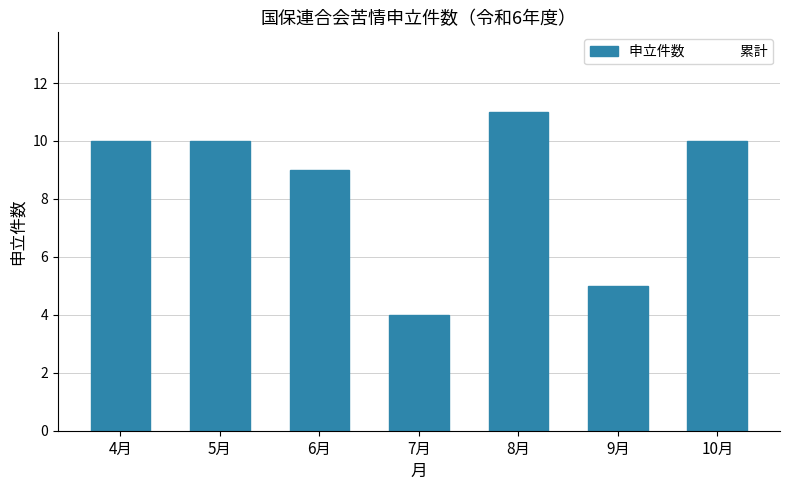

Which category has the highest value across all series?

8月